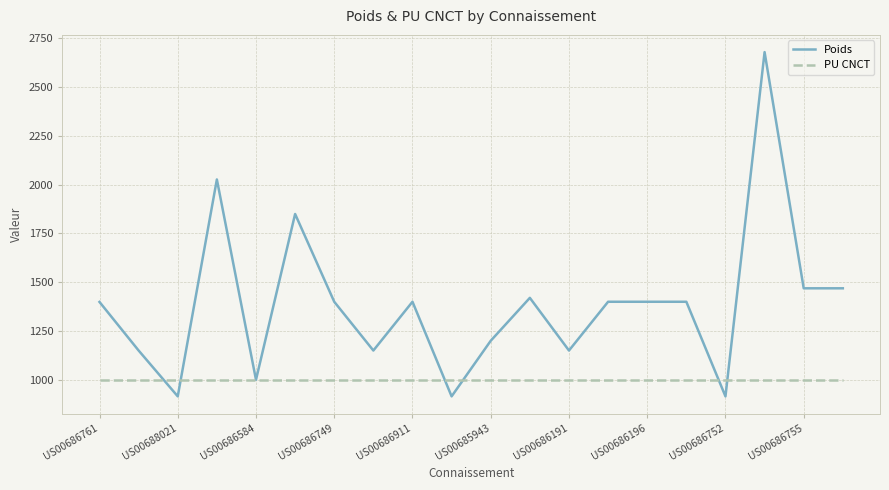

Rank the series by their average value, from highest to lowest.

Poids, PU CNCT